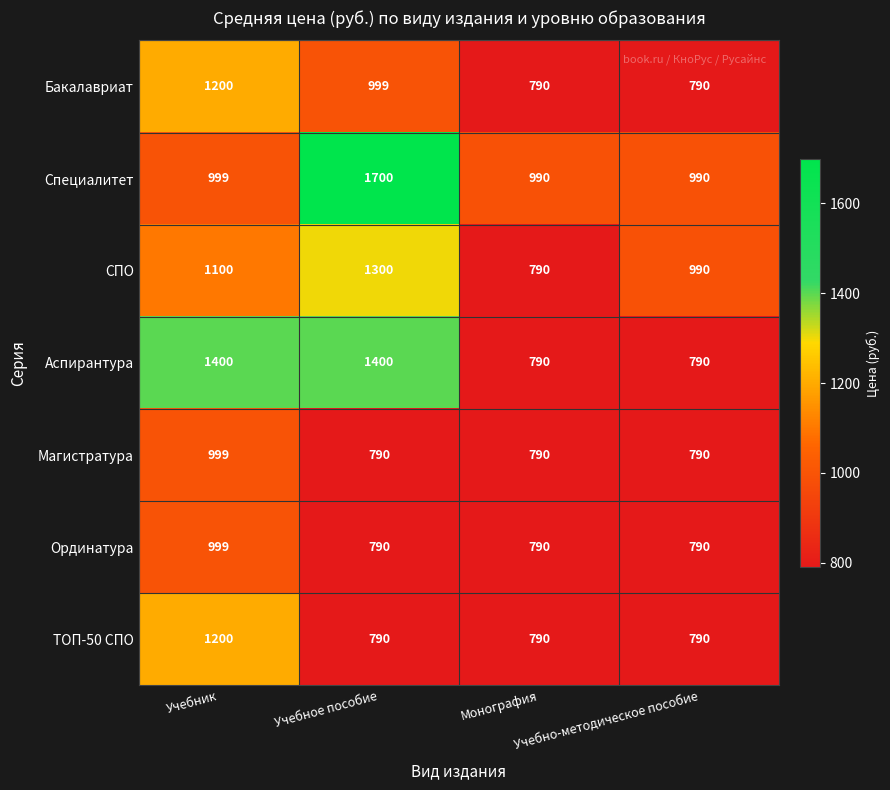

Which series has the largest total across all categories?

Специалитет